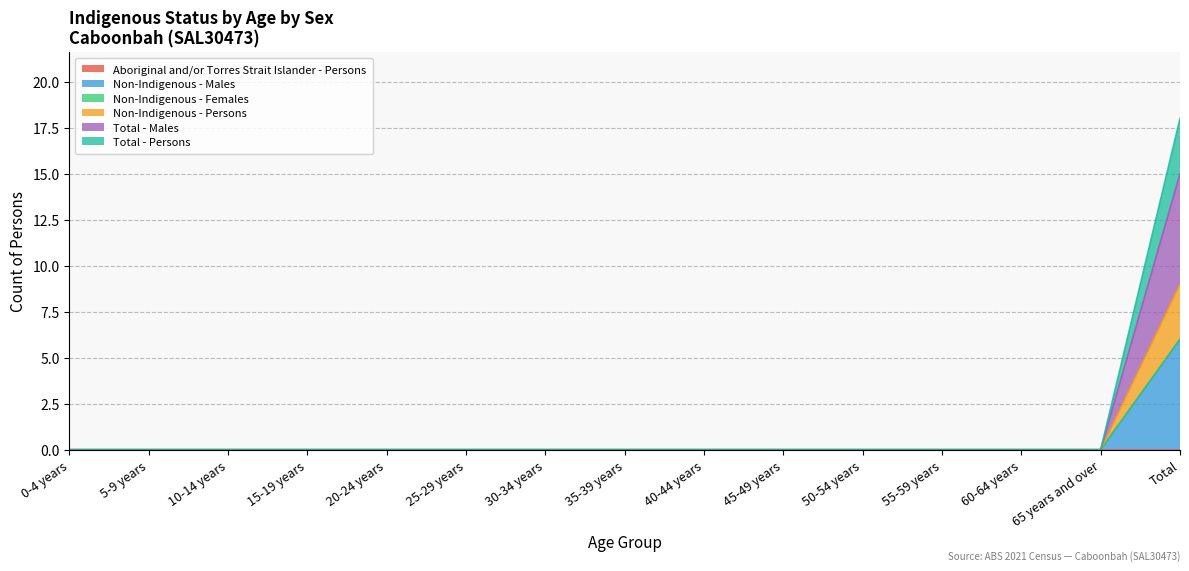

Count the Non-Indigenous - Persons values in the range 0 to 1.

14